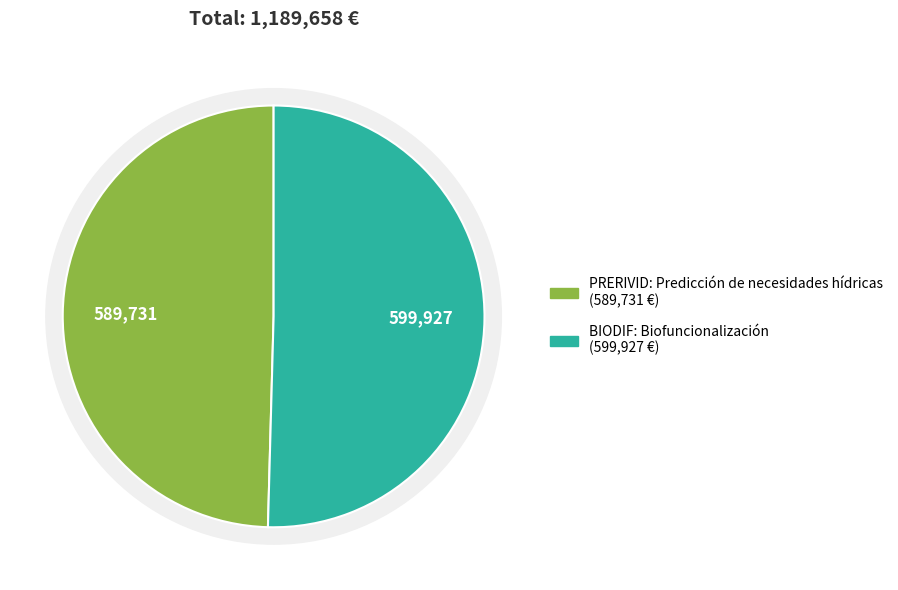

What portion of the pie excludes PRERIVID: Predicción de necesidades hídricas?

50.4%